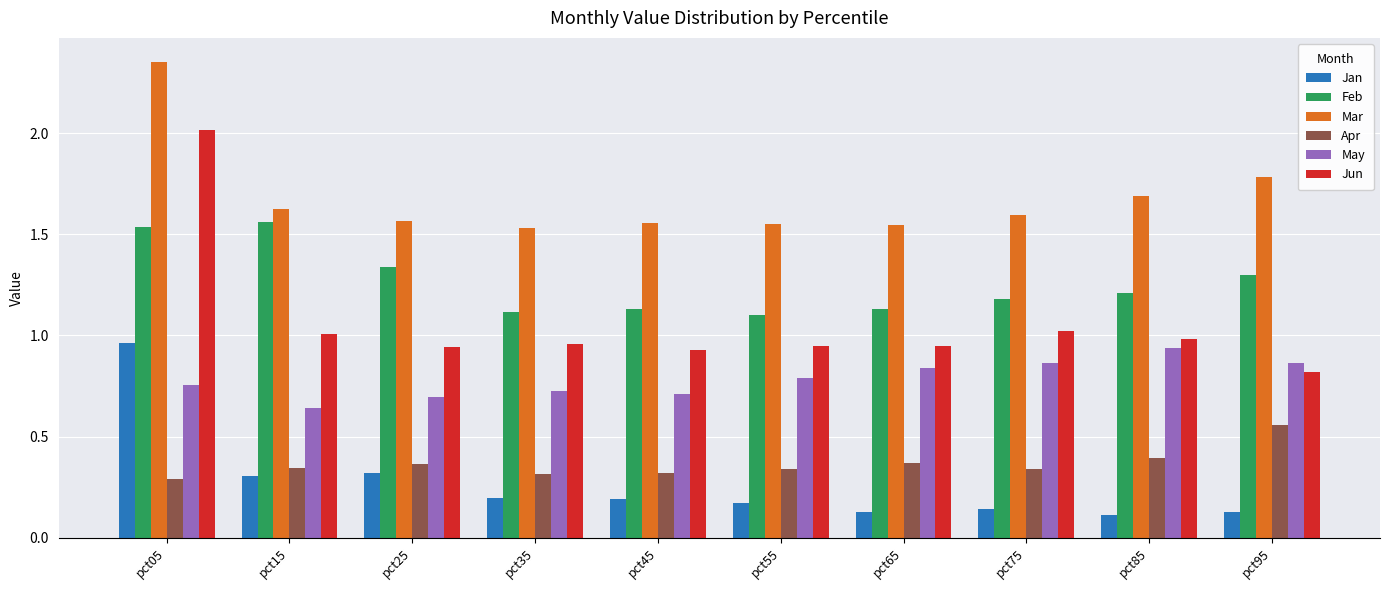

At how many categories does at least one series exceed 1?

10